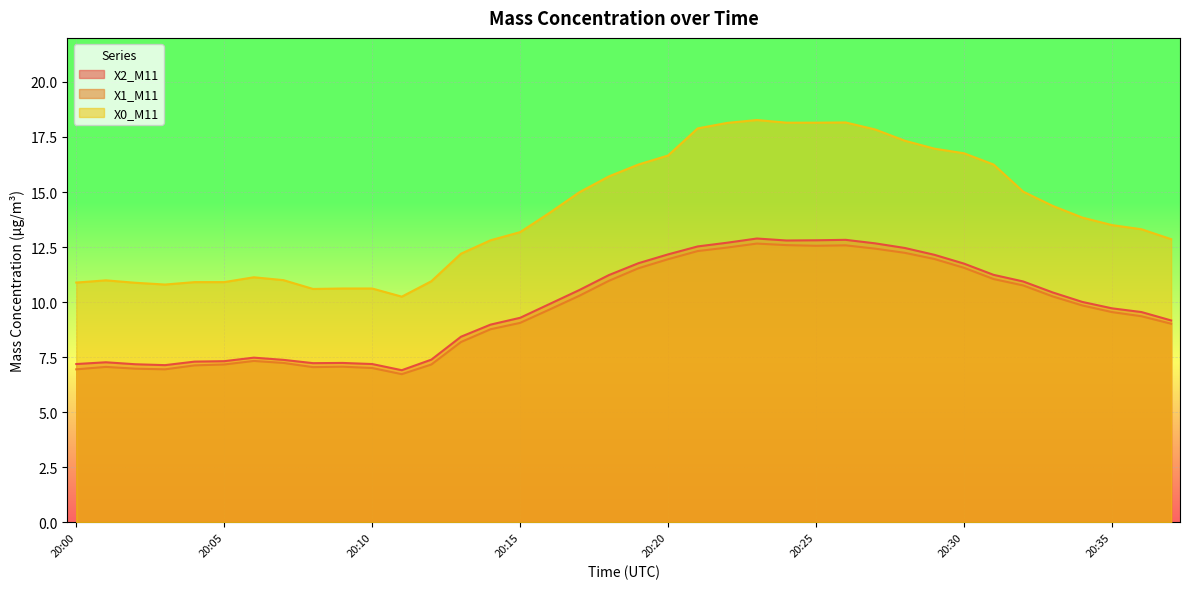

The X2_M11 series shows 4.0 at 20:34. True or false?

False